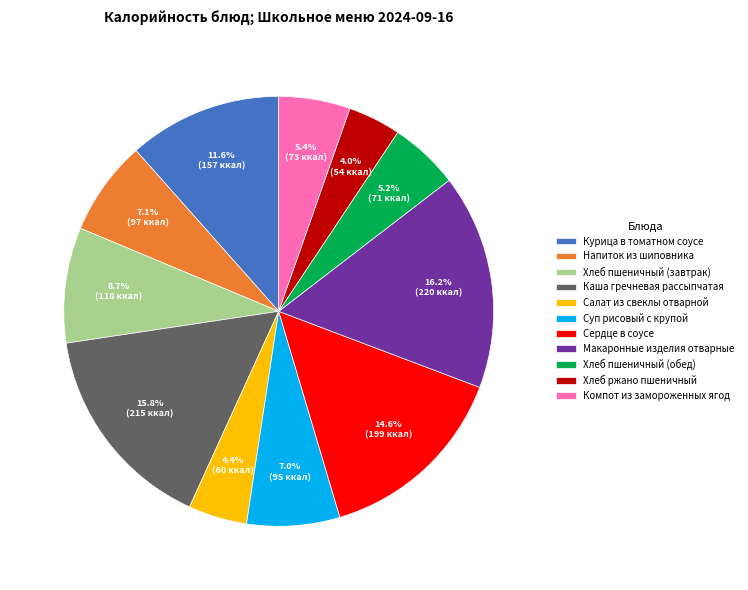

To the nearest percent, what portion does Компот из замороженных ягод represent?

5%